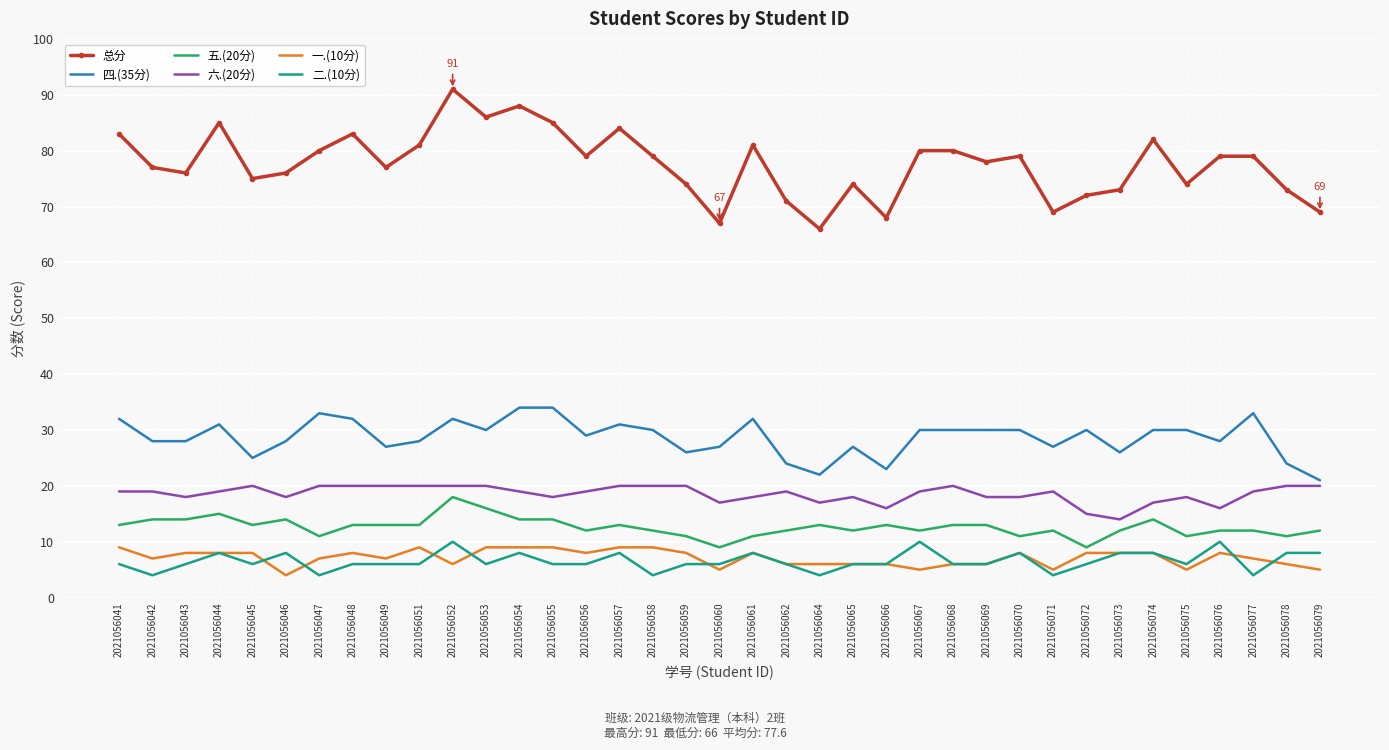

Where is 总分 nearest to the value 78?

2021056069